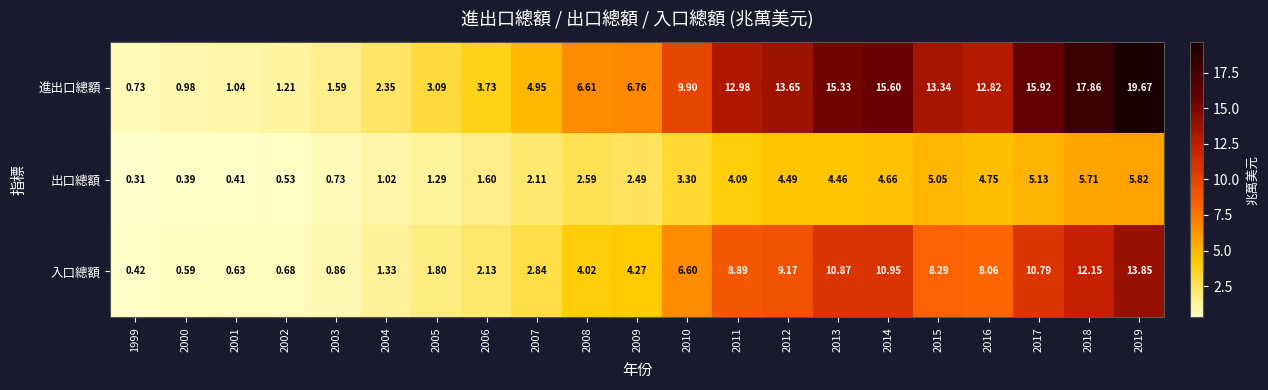

What is the difference between the highest and lowest values at 2005?

1.8